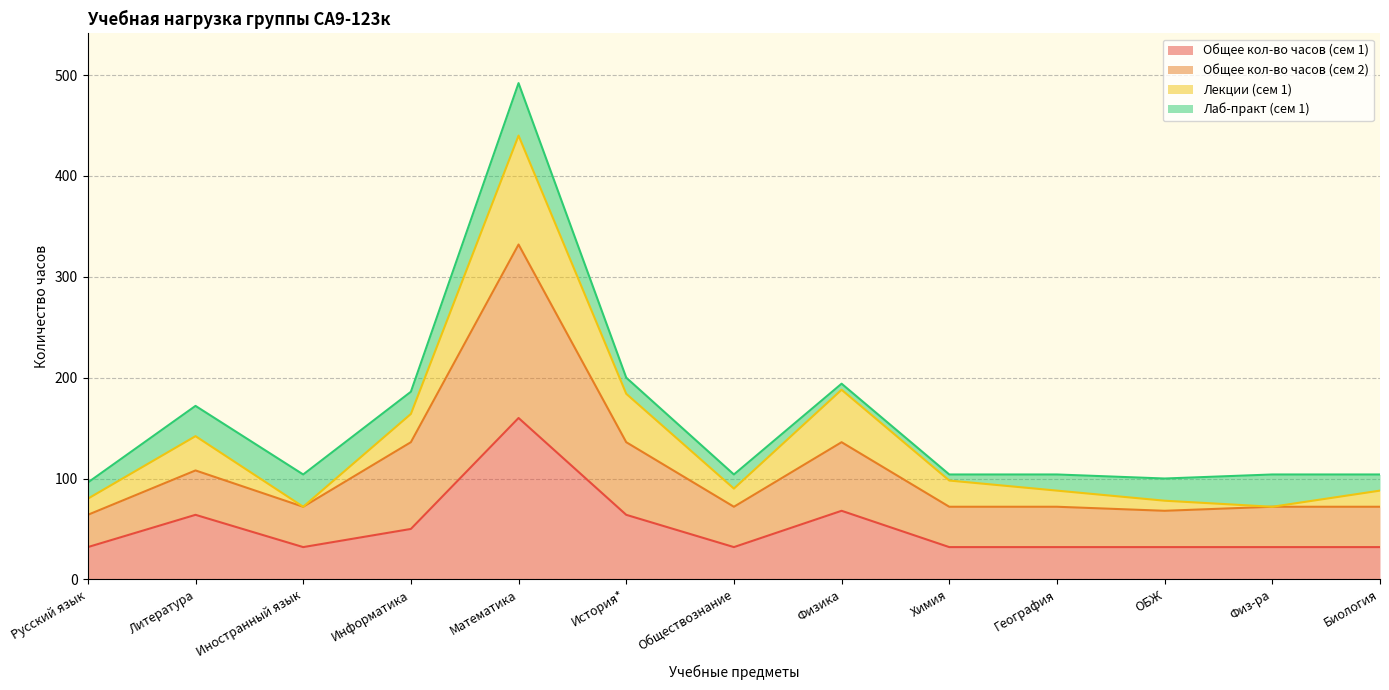

How many values in the Общее кол-во часов (сем 1) series exceed 32?

5